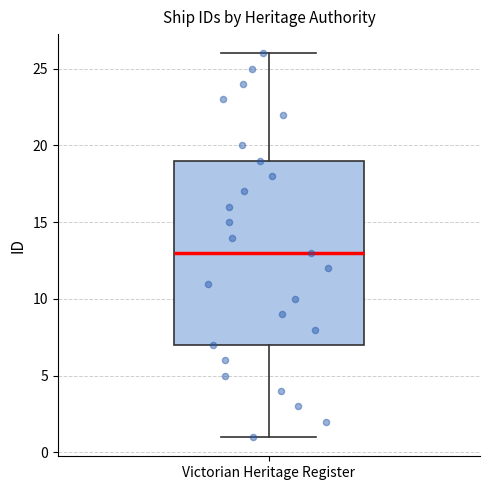

Read this box plot against the y-axis: the position of the median line, the range covered by the box, and the ends of both whiskers. The values are not printed on the chart, so give them approximately, as read against the axis.

median 13, box 7 to 19, whiskers 1 to 26